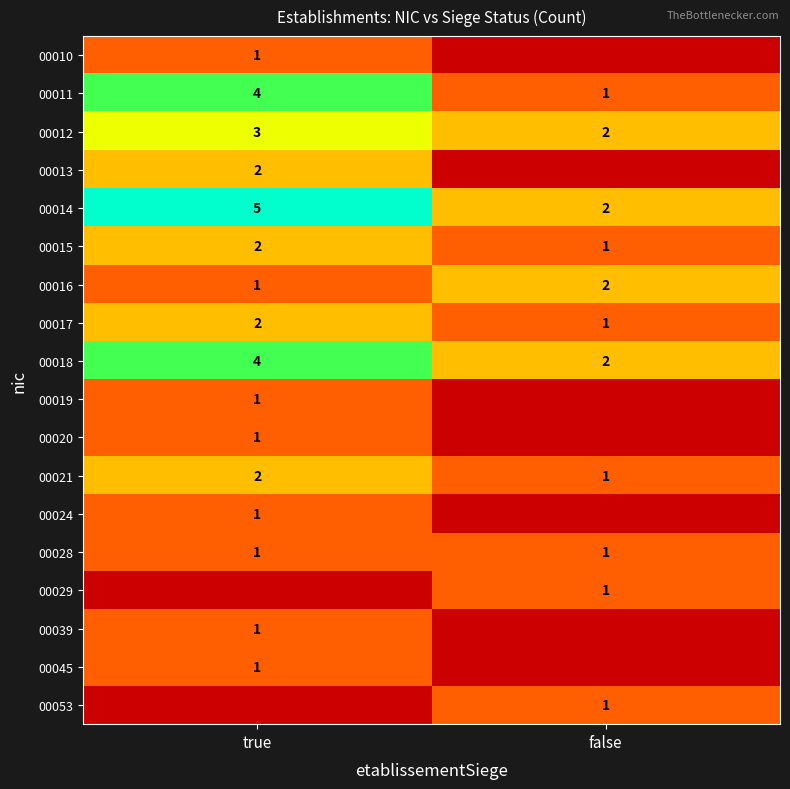

Which category has the lowest value in the 00016 series?

true